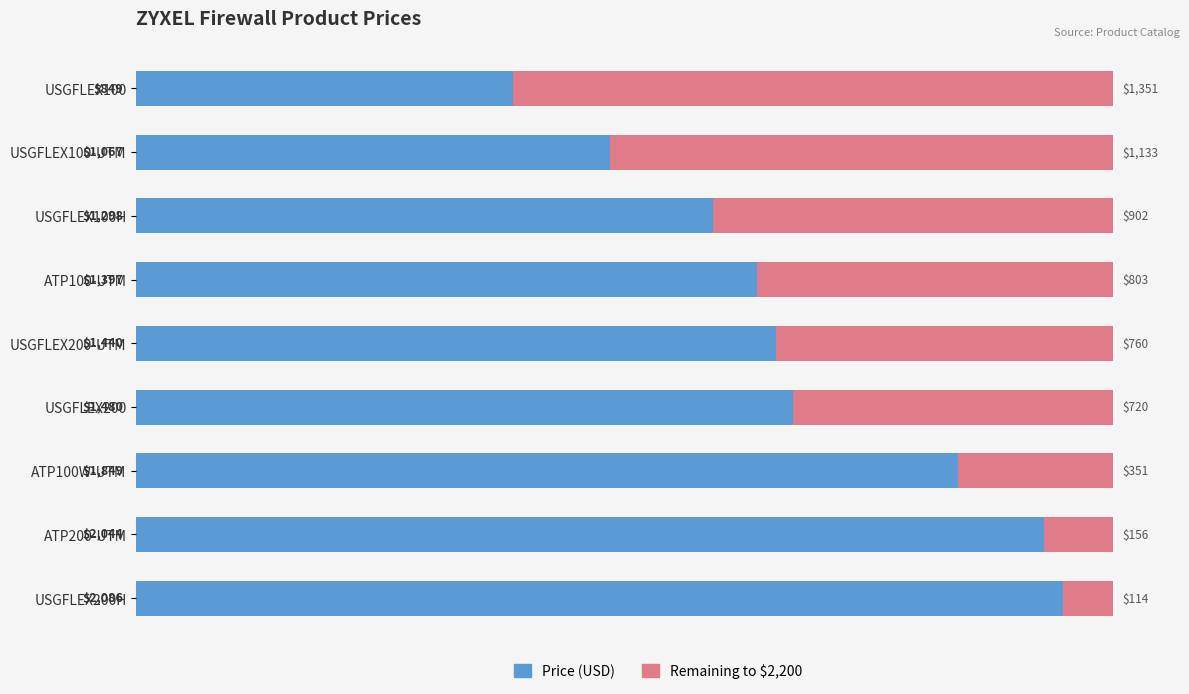

What is the total value across all series at USGFLEX100H?

2200.0